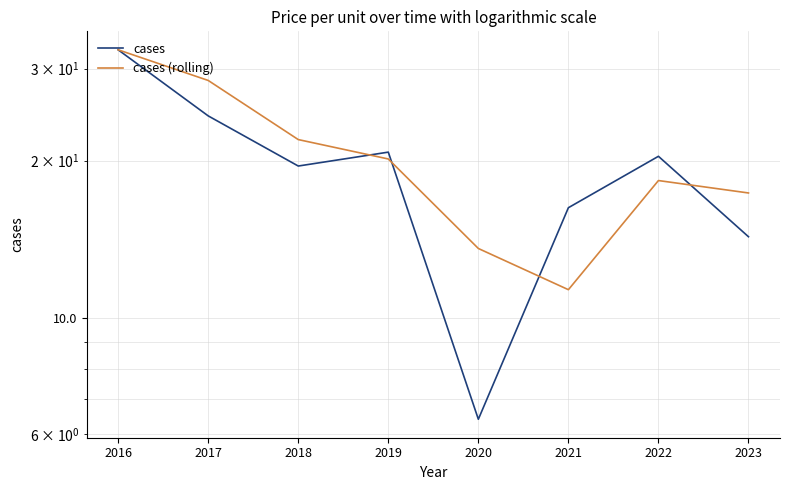

Read the cases (rolling) value at 2018.

21.9